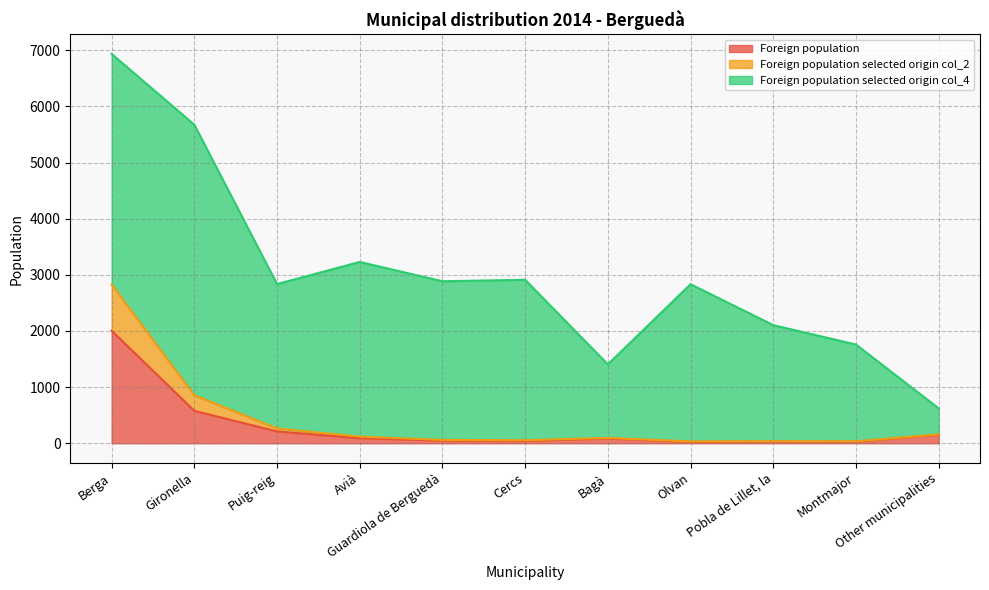

True or false: Foreign population and Foreign population selected origin col_2 intersect in this chart.

False